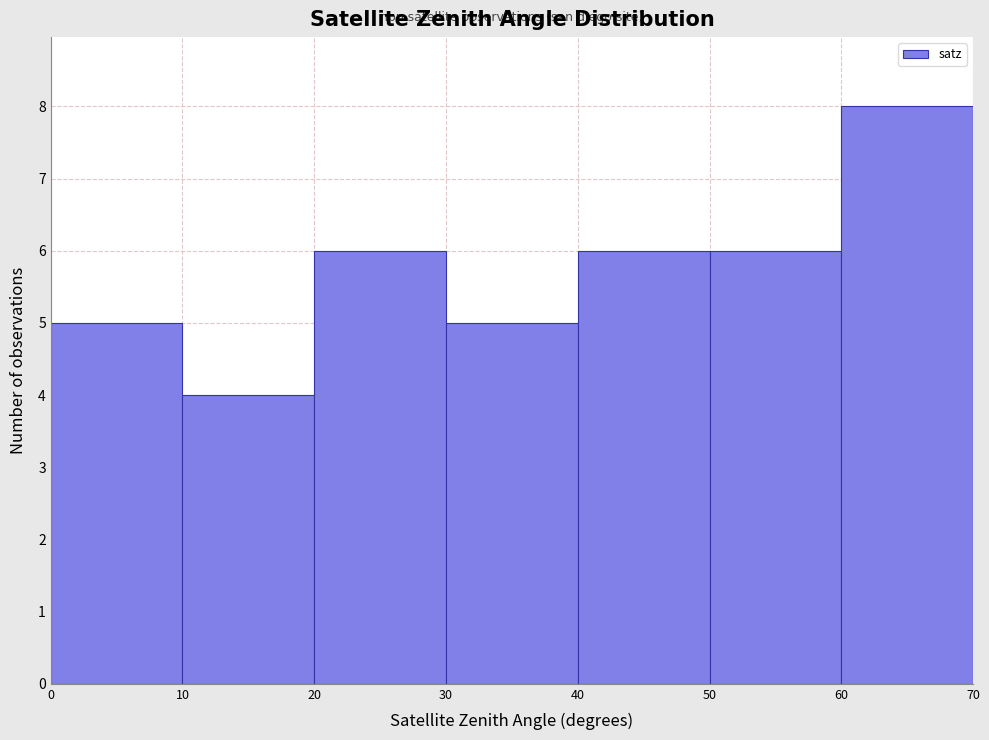

How tall is the bar that spans 30 to 40 on the x-axis? The values are not printed on the chart, so give them approximately, as read against the axis.

5